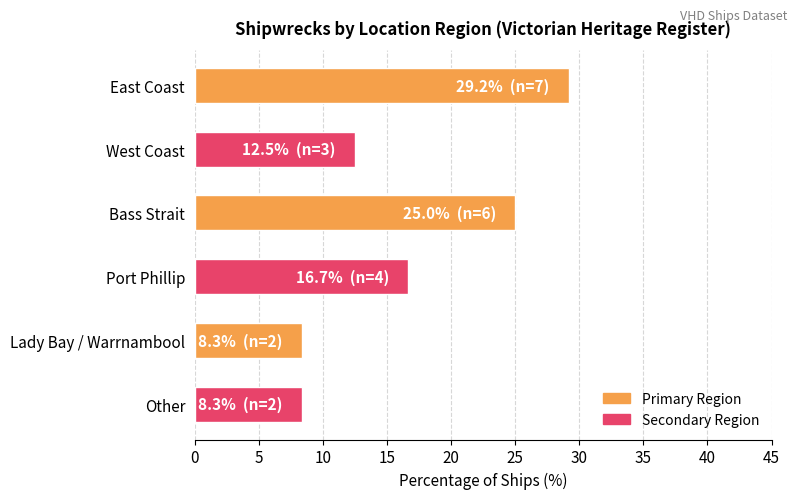

The value at Lady Bay / Warrnambool is 8.3. True or false?

True